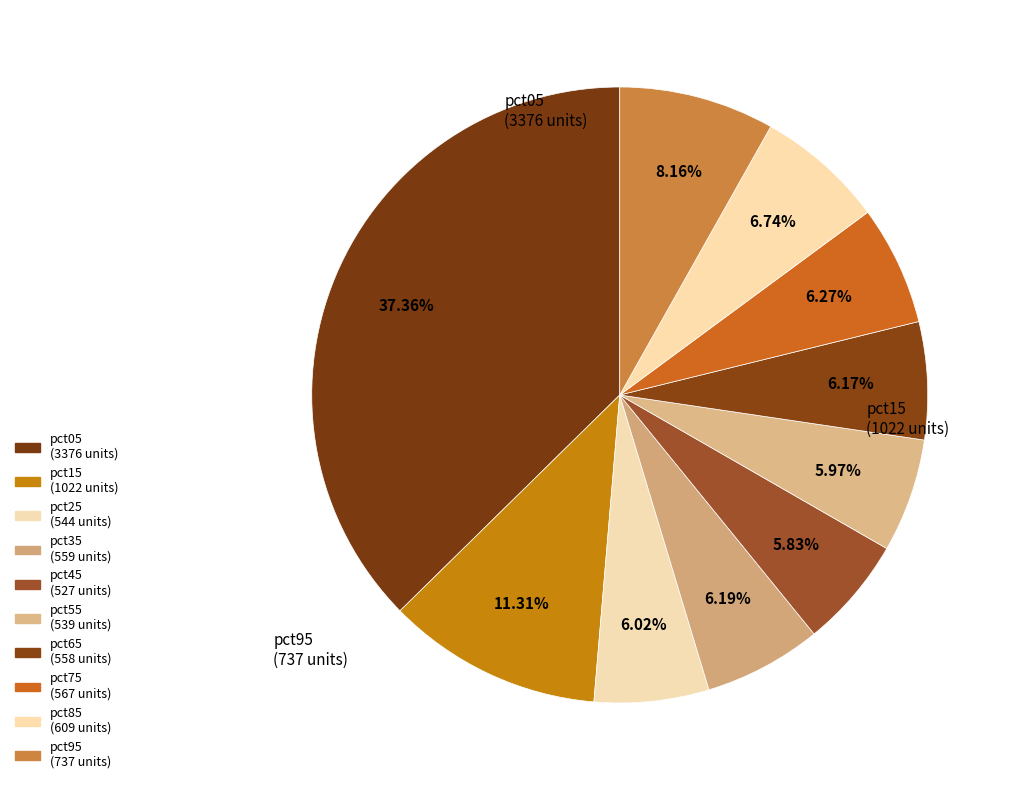

Count the number of slices in the pie.

10